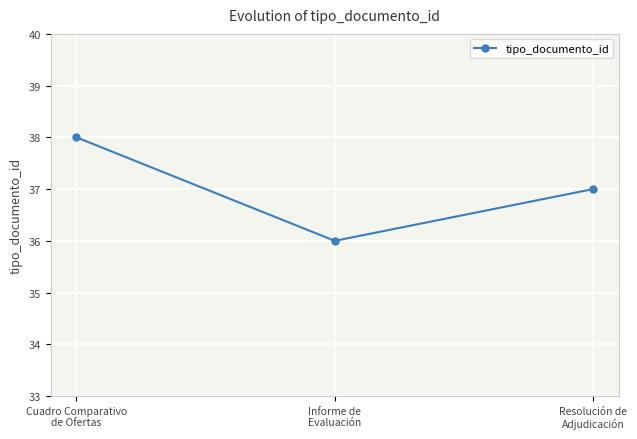

List the labels in order of value, smallest first.

Informe de
Evaluación, Resolución de
Adjudicación, Cuadro Comparativo
de Ofertas